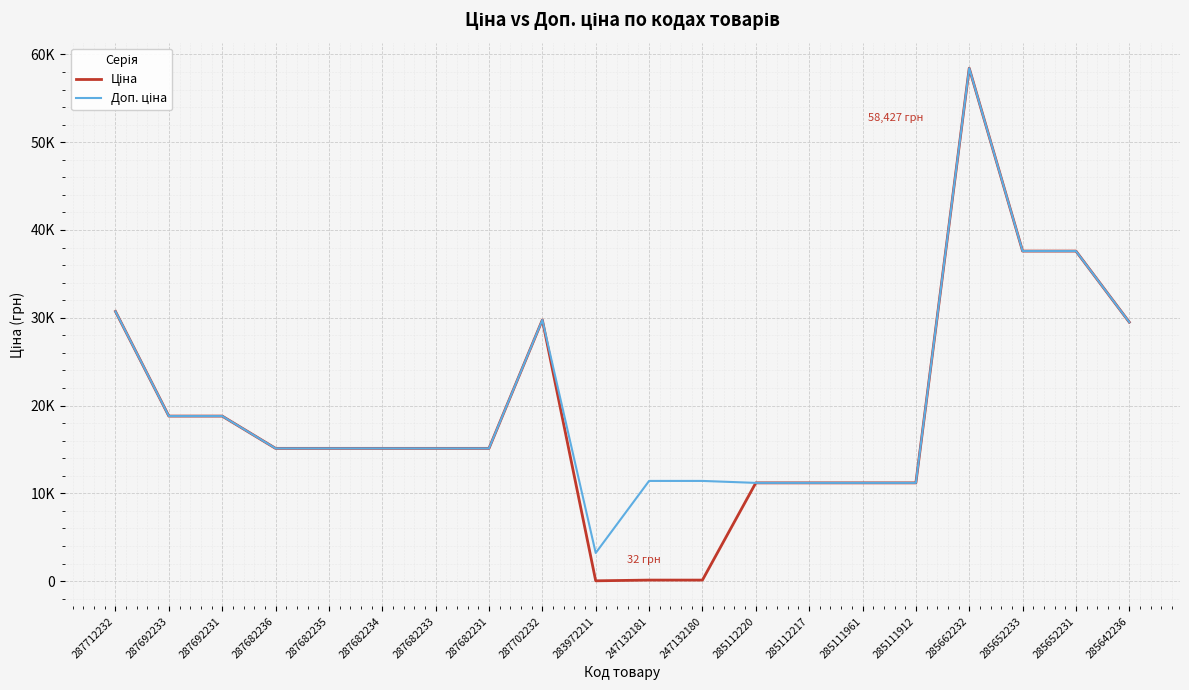

Does the chart have visible grid lines?

Yes